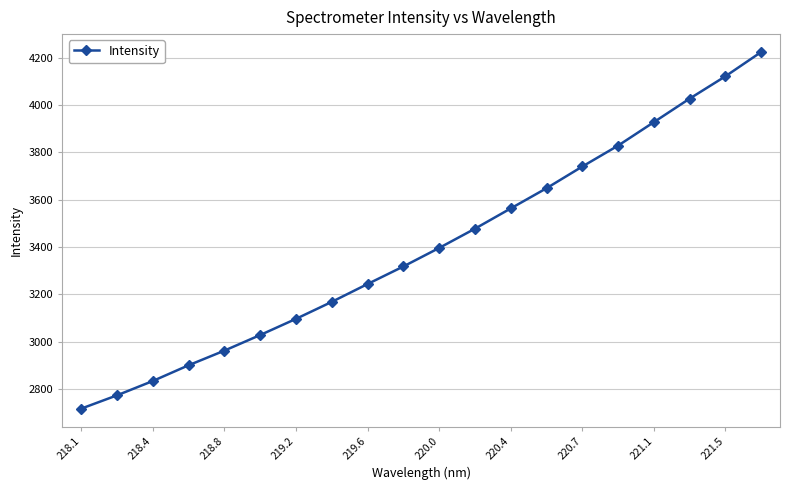

Count the number of categories in the chart.

20